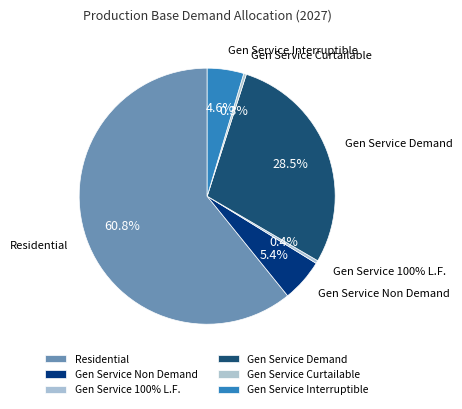

The Gen Service Demand slice represents 16% of the pie. True or false?

False